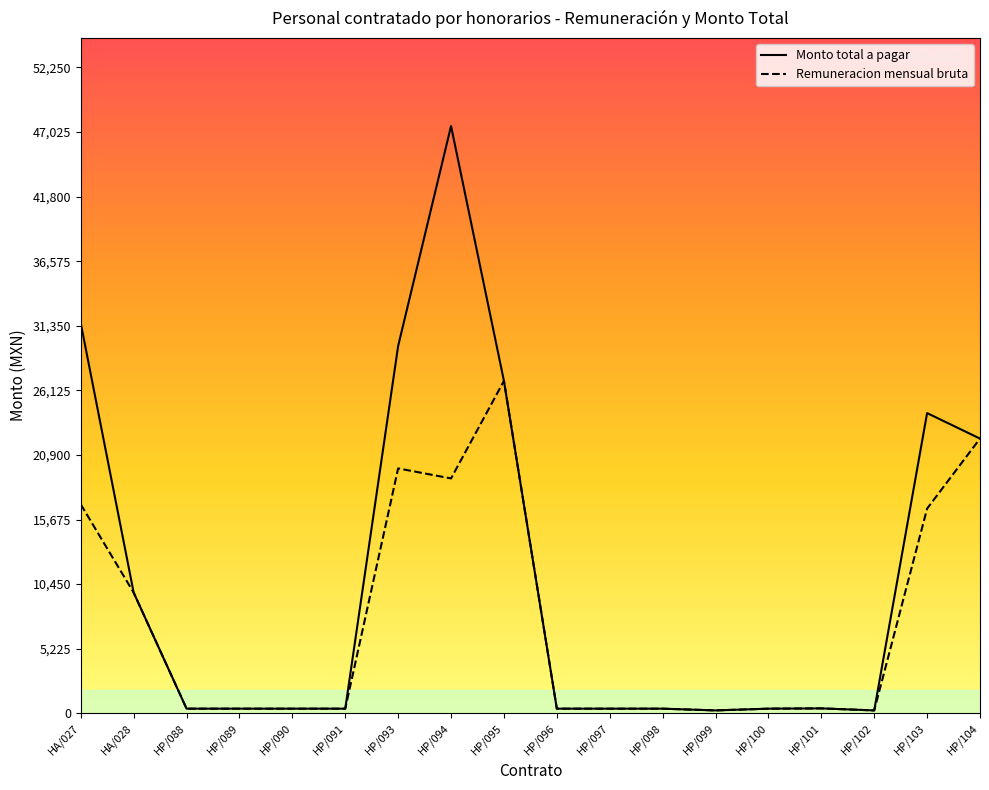

At which label is Monto total a pagar closest to 23867?

HP/103